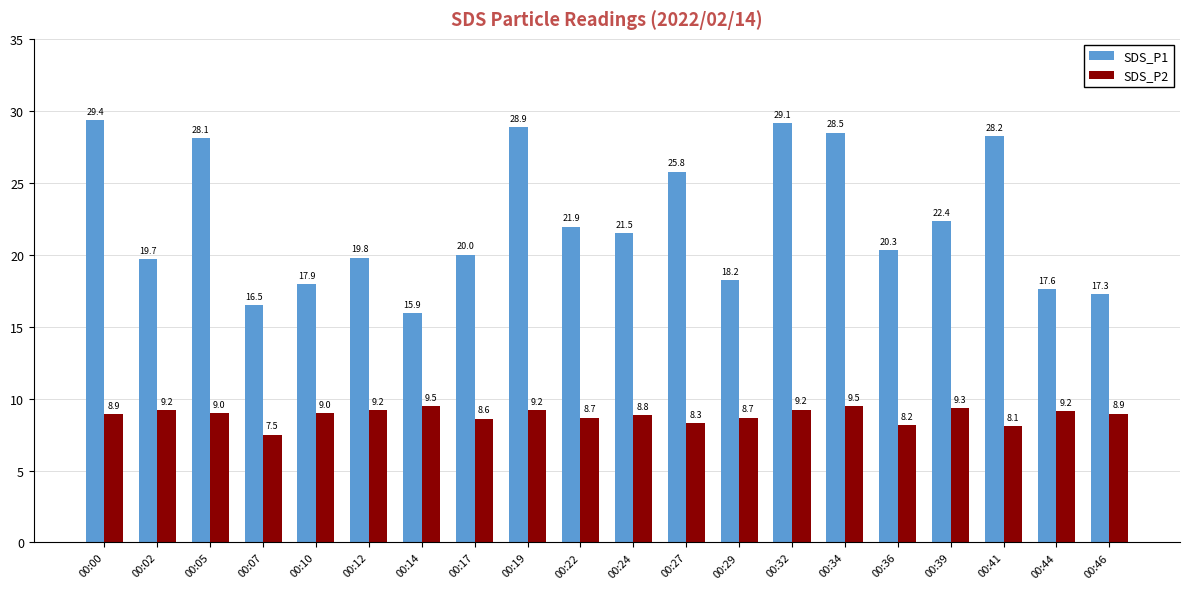

At 00:36, list the series in order from smallest to largest.

SDS_P2, SDS_P1